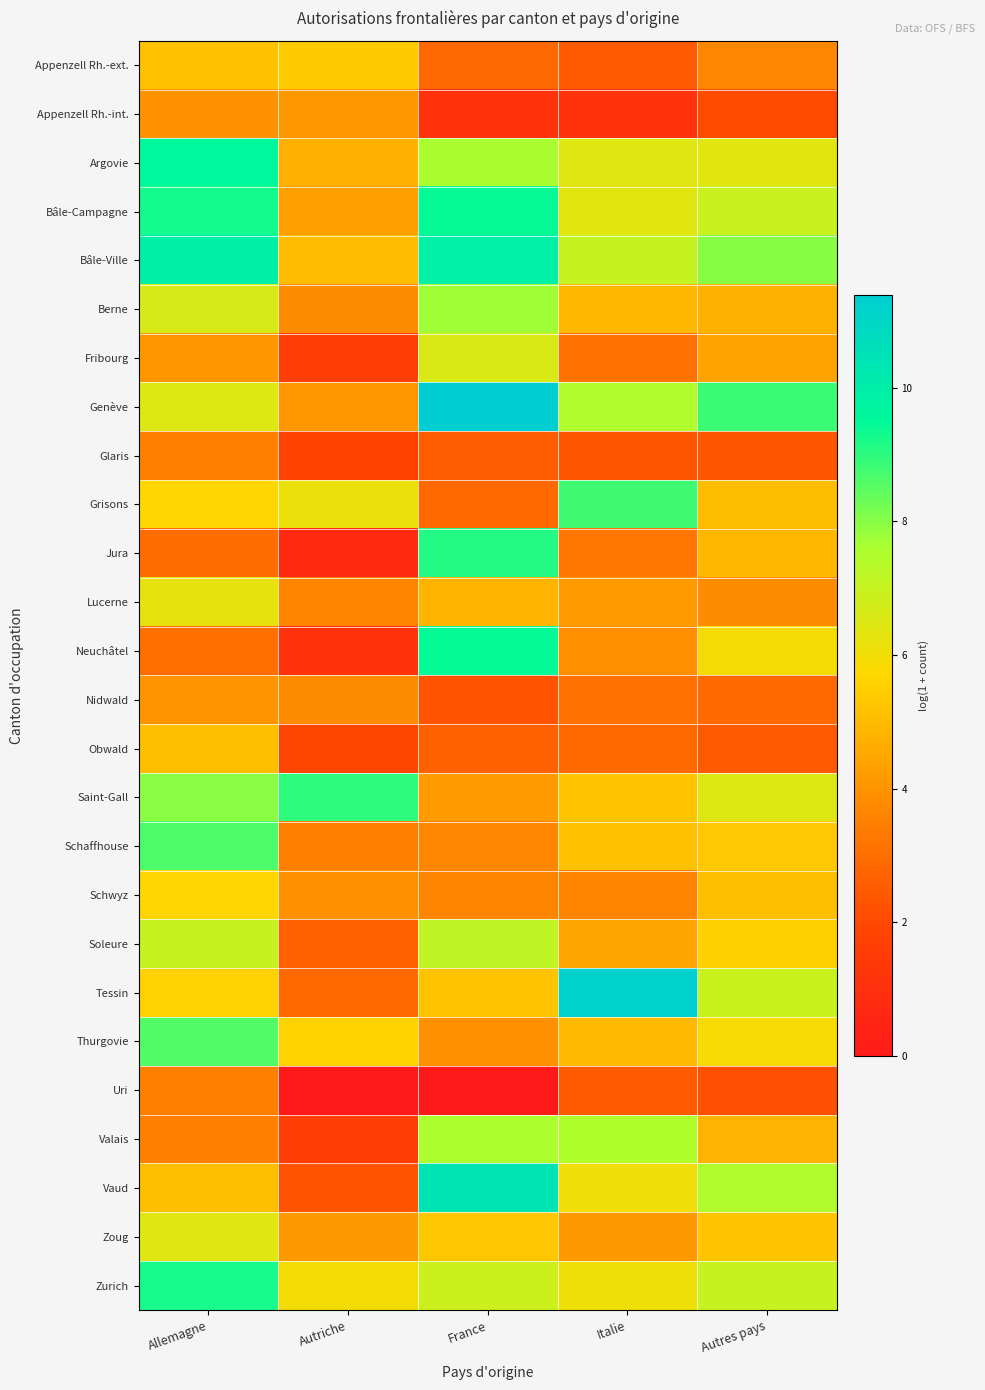

At which category does the chart reach its peak across all series?

France